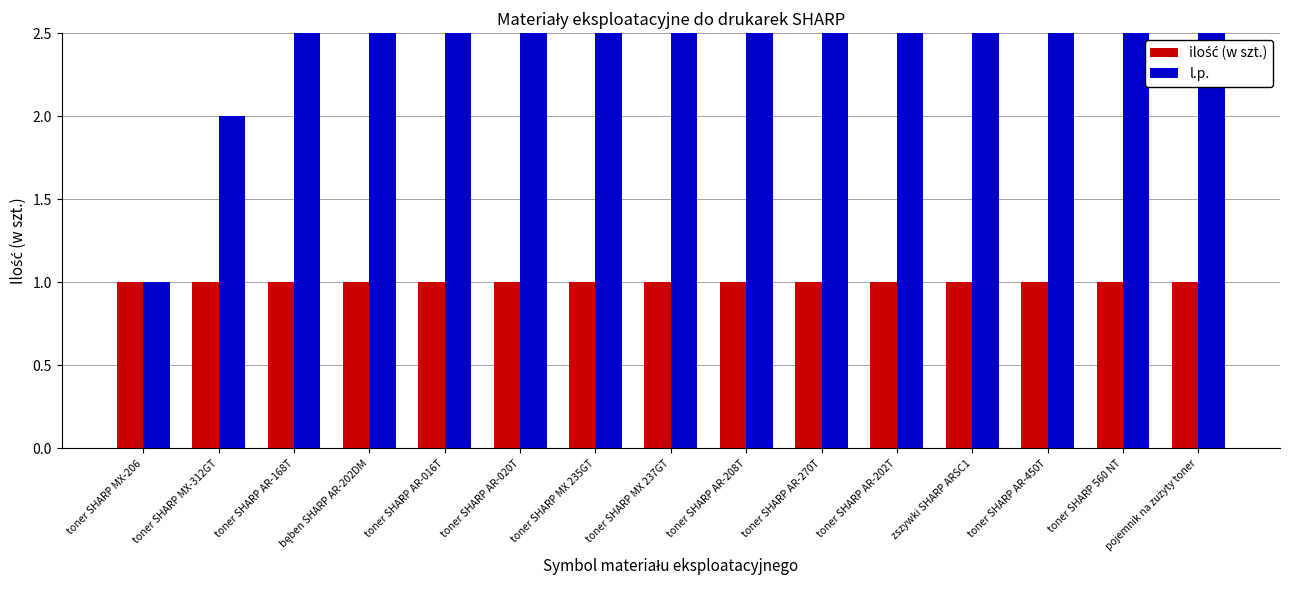

Reading left to right, transcribe all the data shown in this chart.

ilość (w szt.): toner SHARP MX-206=1	toner SHARP MX-312GT=1	toner SHARP AR-168T=1	bęben SHARP AR-202DM=1	toner SHARP AR-016T=1	toner SHARP AR-020T=1	toner SHARP MX 235GT=1	toner SHARP MX 237GT=1	toner SHARP AR-208T=1	toner SHARP AR-270T=1	toner SHARP AR-202T=1	zszywki SHARP ARSC1=1	toner SHARP AR-450T=1	toner SHARP 560 NT=1	pojemnik na zużyty toner=1
l.p.: toner SHARP MX-206=1	toner SHARP MX-312GT=2	toner SHARP AR-168T=3	bęben SHARP AR-202DM=4	toner SHARP AR-016T=5	toner SHARP AR-020T=6	toner SHARP MX 235GT=7	toner SHARP MX 237GT=8	toner SHARP AR-208T=9	toner SHARP AR-270T=10	toner SHARP AR-202T=11	zszywki SHARP ARSC1=12	toner SHARP AR-450T=13	toner SHARP 560 NT=14	pojemnik na zużyty toner=15